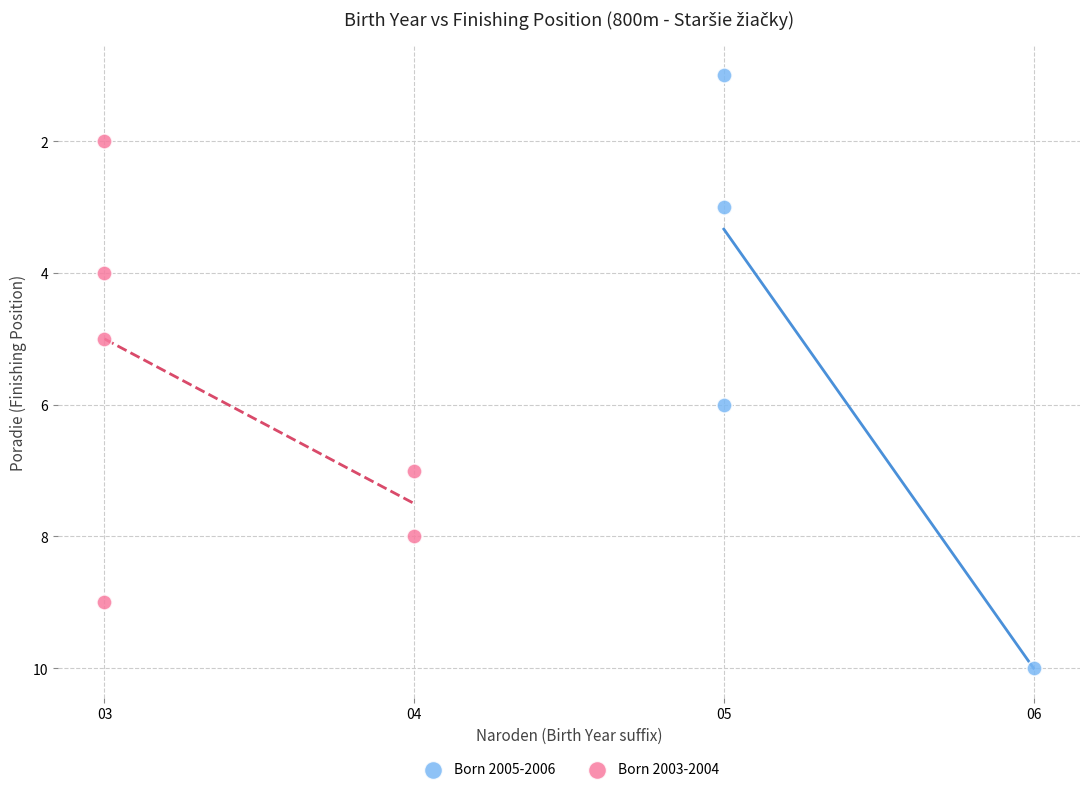

Which series has the largest Y range (max minus min)?

Born 2005-2006